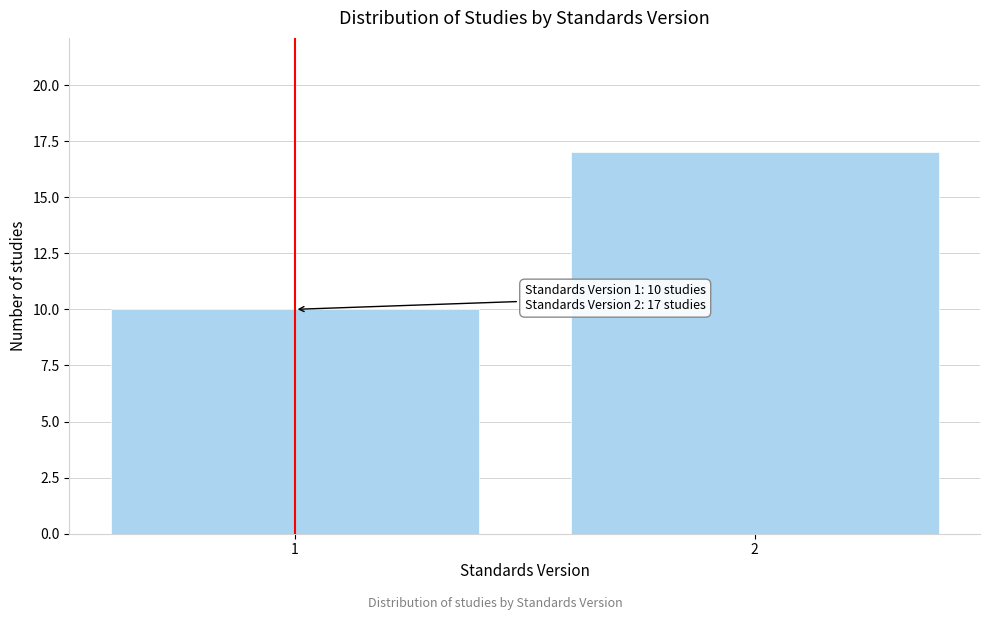

Reading left to right, transcribe all the data shown in this chart.

1=10	2=17